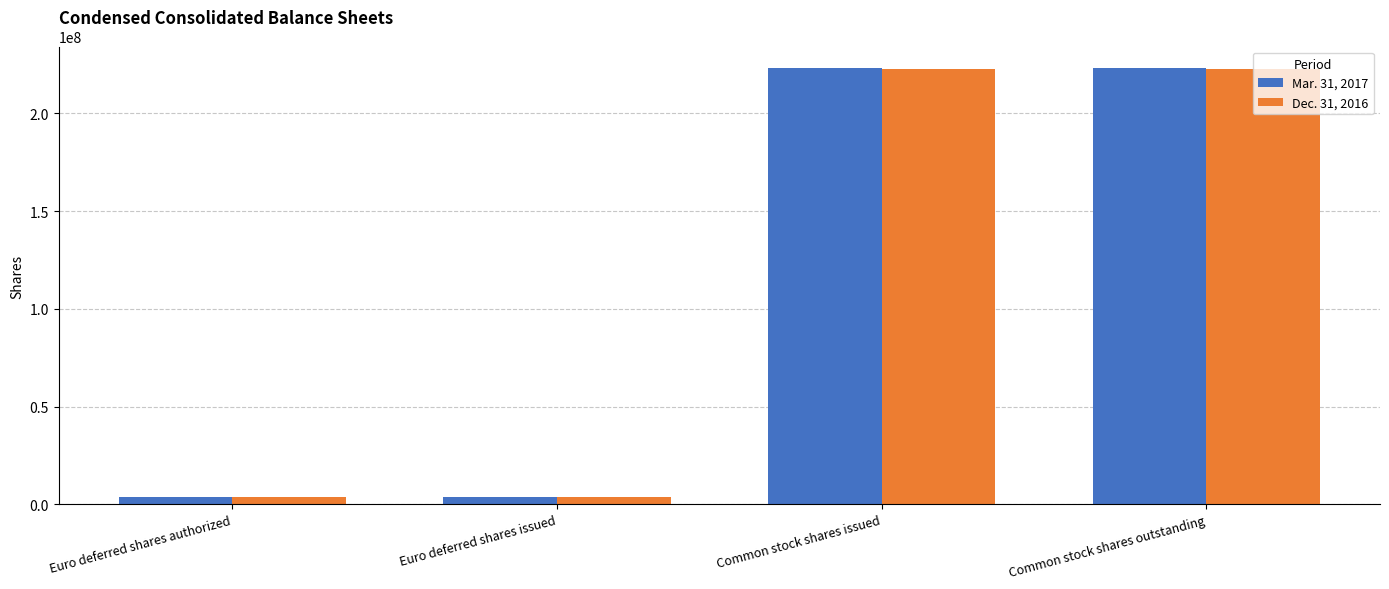

Reading right to left, list all the values displayed in this chart.

Mar. 31, 2017: 223103675	223103675	4000000	4000000
Dec. 31, 2016: 222954175	222954175	4000000	4000000